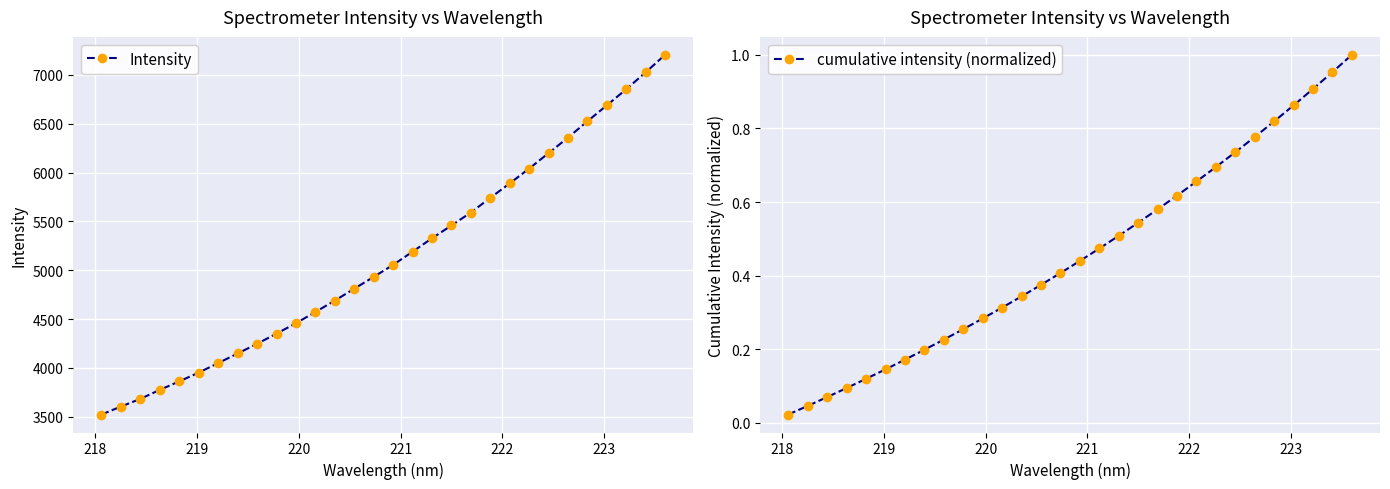

What is the highest value of the Intensity series?

7205.9